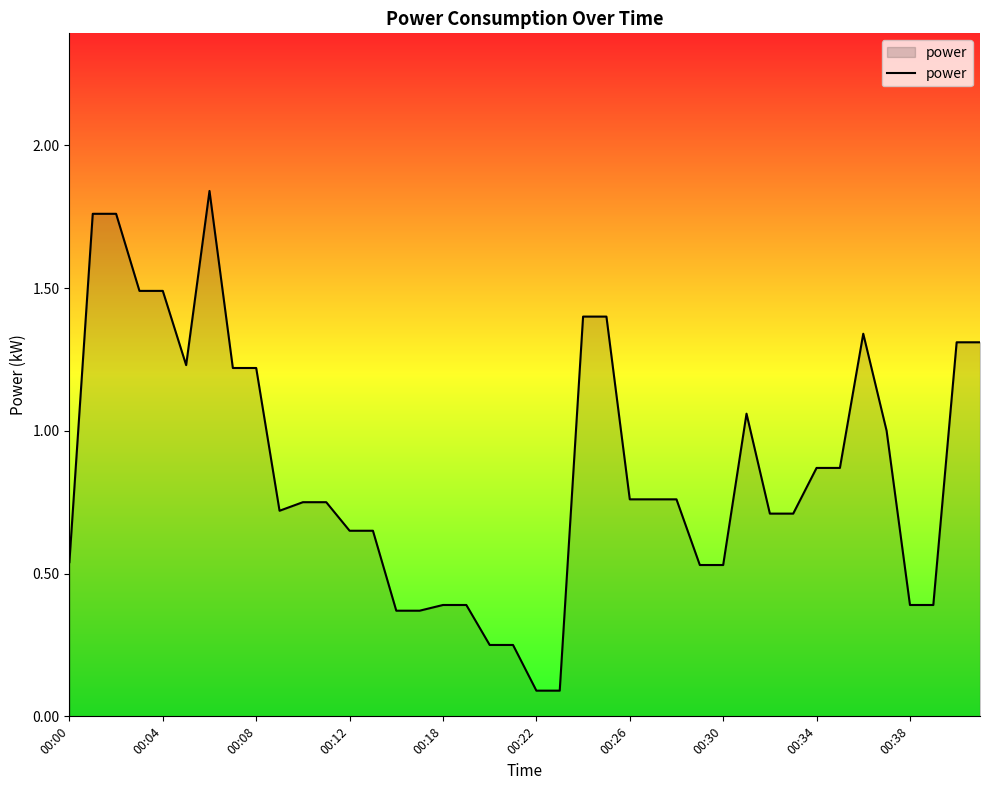

What is the smallest value displayed?

0.1